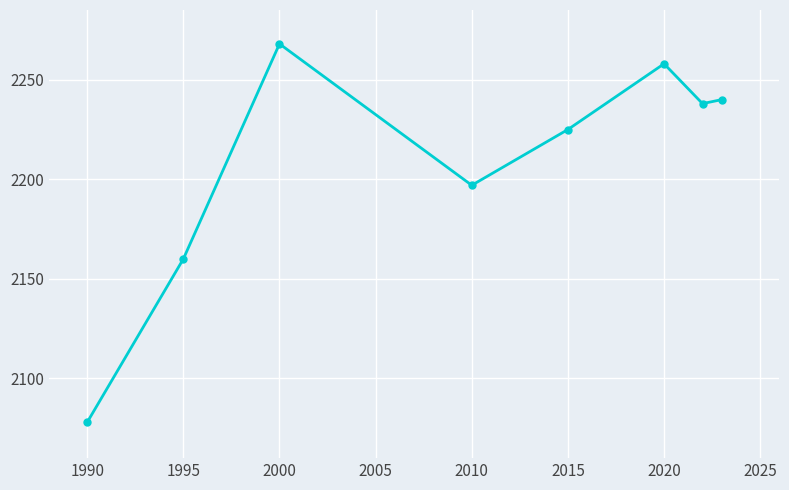

How many interior local valleys (lower than both neighbors) does the data have?

2